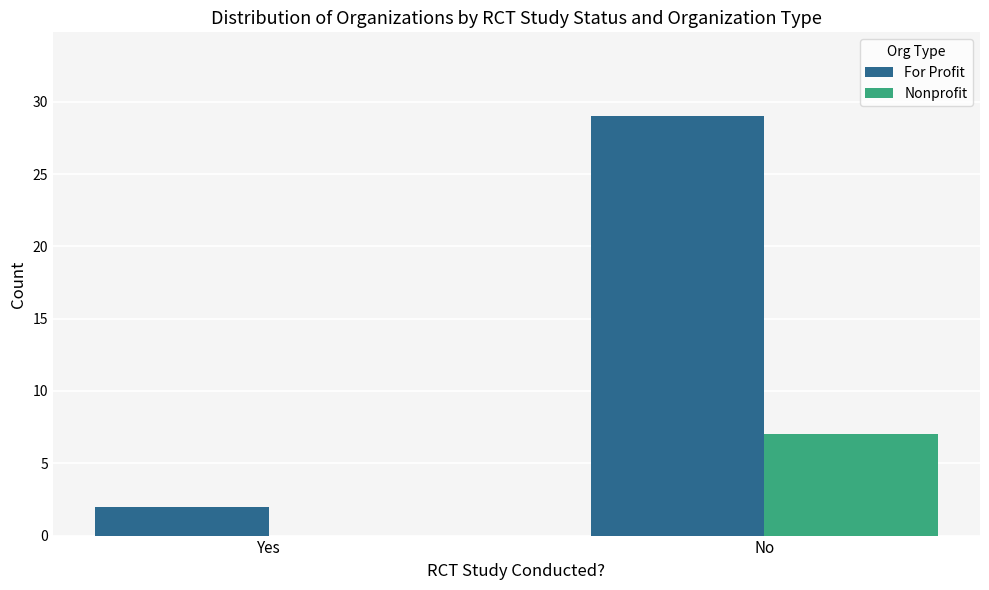

What is the maximum value shown in the chart?

29